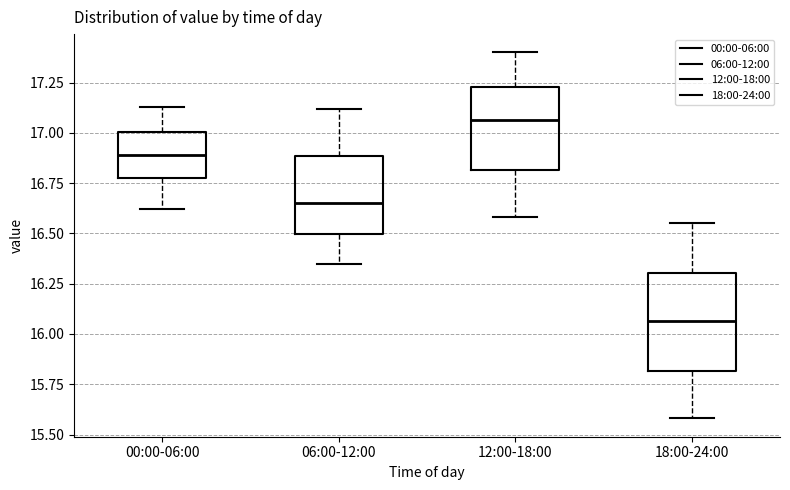

Reading left to right, read every box against the y-axis: the position of its median line, the range the box covers, and the ends of its whiskers. The values are not printed on the chart, so give them approximately, as read against the axis.

00:00-06:00: median 16.90, box 16.80 to 17.00, whiskers 16.60 to 17.15
06:00-12:00: median 16.65, box 16.50 to 16.90, whiskers 16.35 to 17.10
12:00-18:00: median 17.05, box 16.80 to 17.25, whiskers 16.60 to 17.40
18:00-24:00: median 16.05, box 15.80 to 16.30, whiskers 15.60 to 16.55